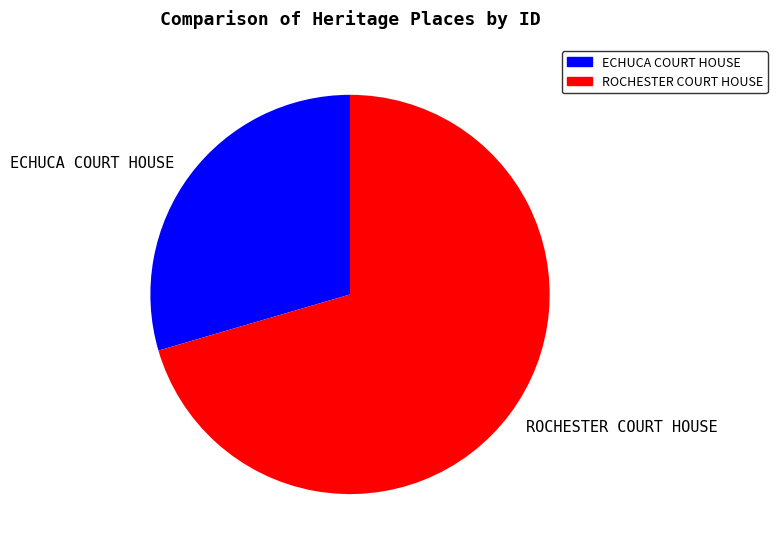

Does any single category account for the majority?

Yes